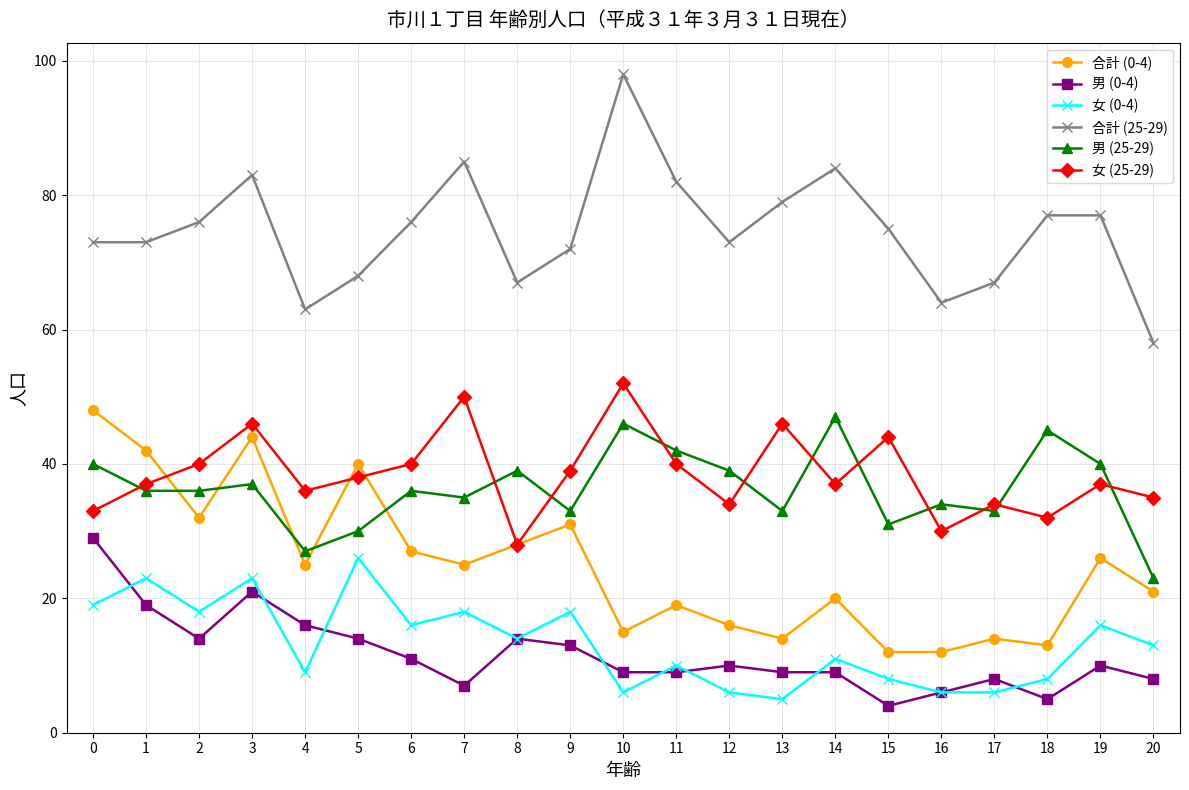

How many lines are shown in the chart?

6